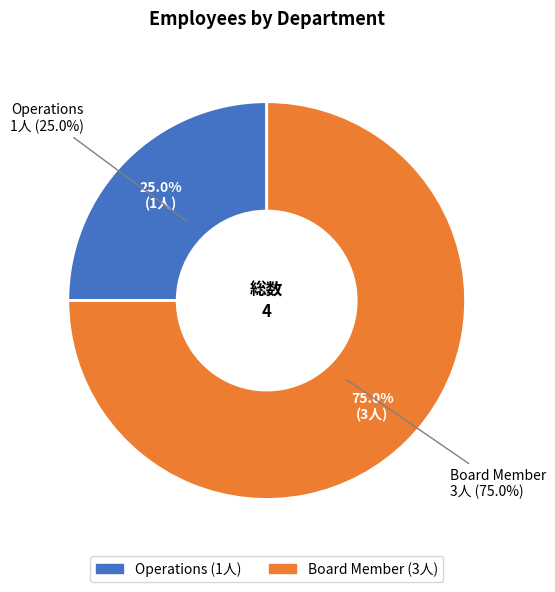

What is the total percentage of Operations and Board Member?

100.0%